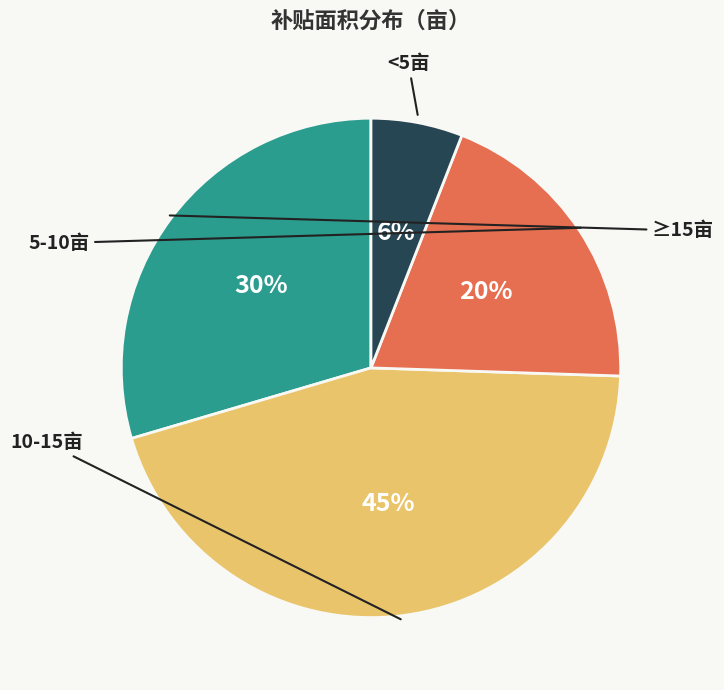

How many segments does this pie chart have?

4